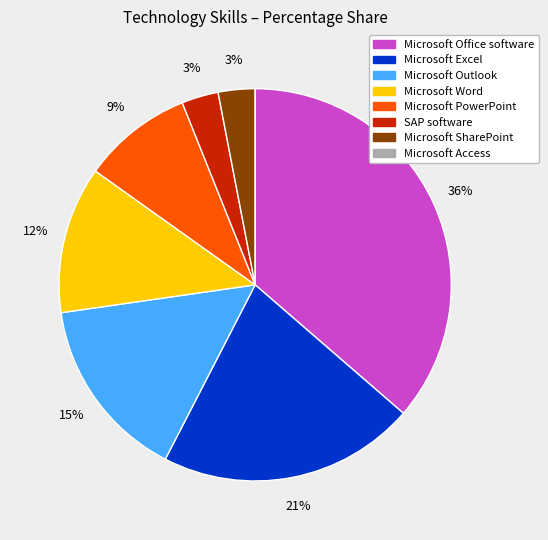

Which category has the biggest portion of the pie?

Microsoft Office software